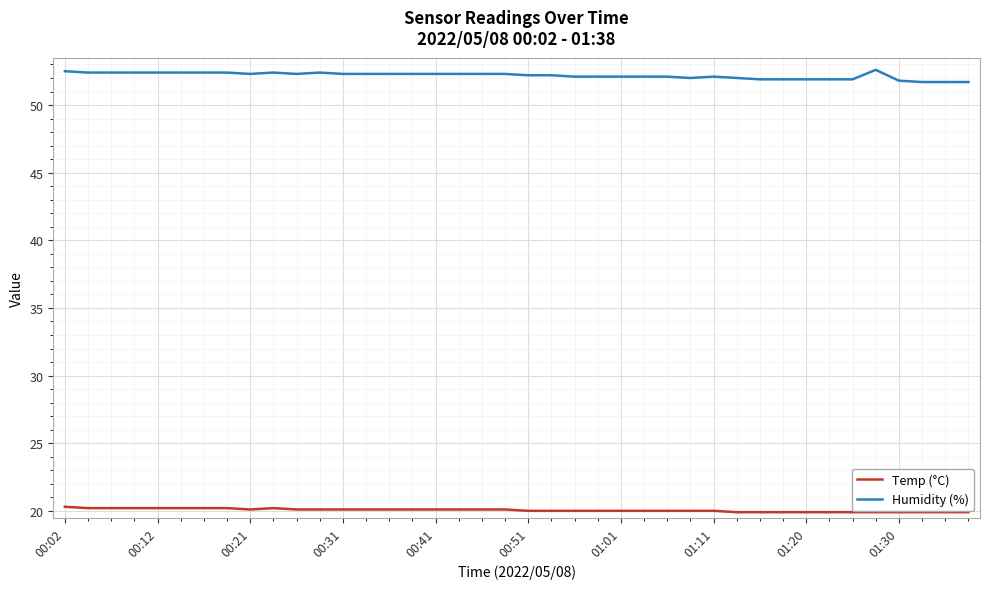

How many lines are shown in the chart?

2